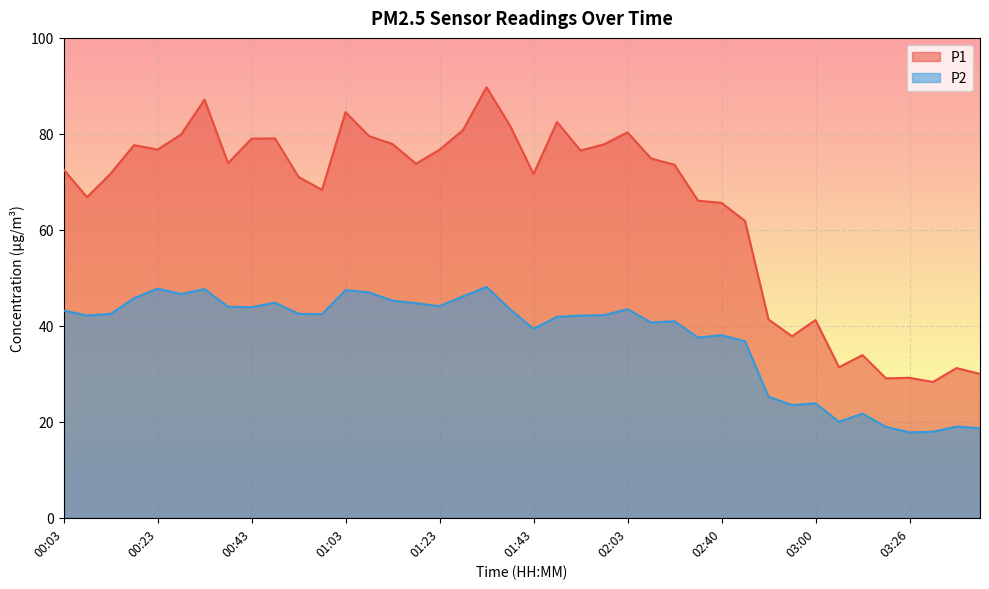

At which category does P2 reach its first local peak?

00:23